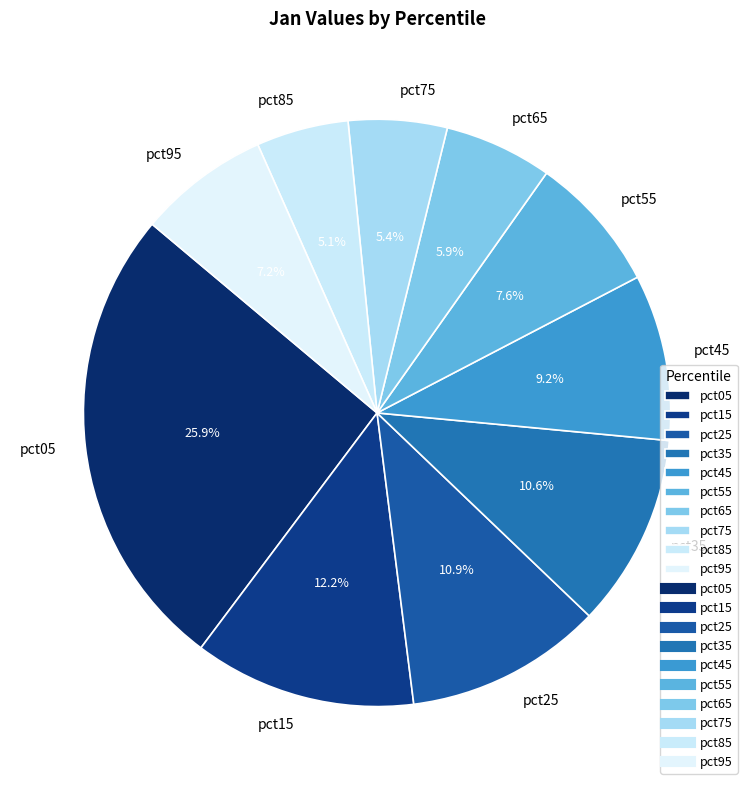

What is the largest slice in the pie chart?

pct05